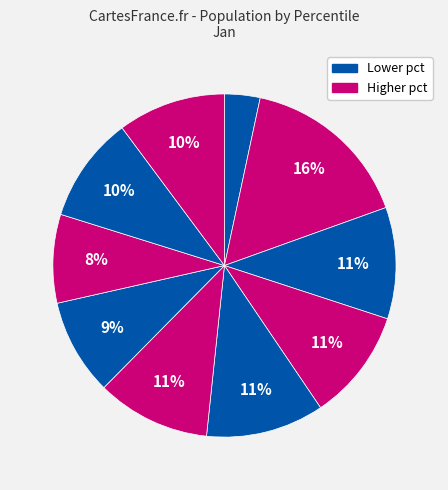

Is there a majority slice in this chart?

No